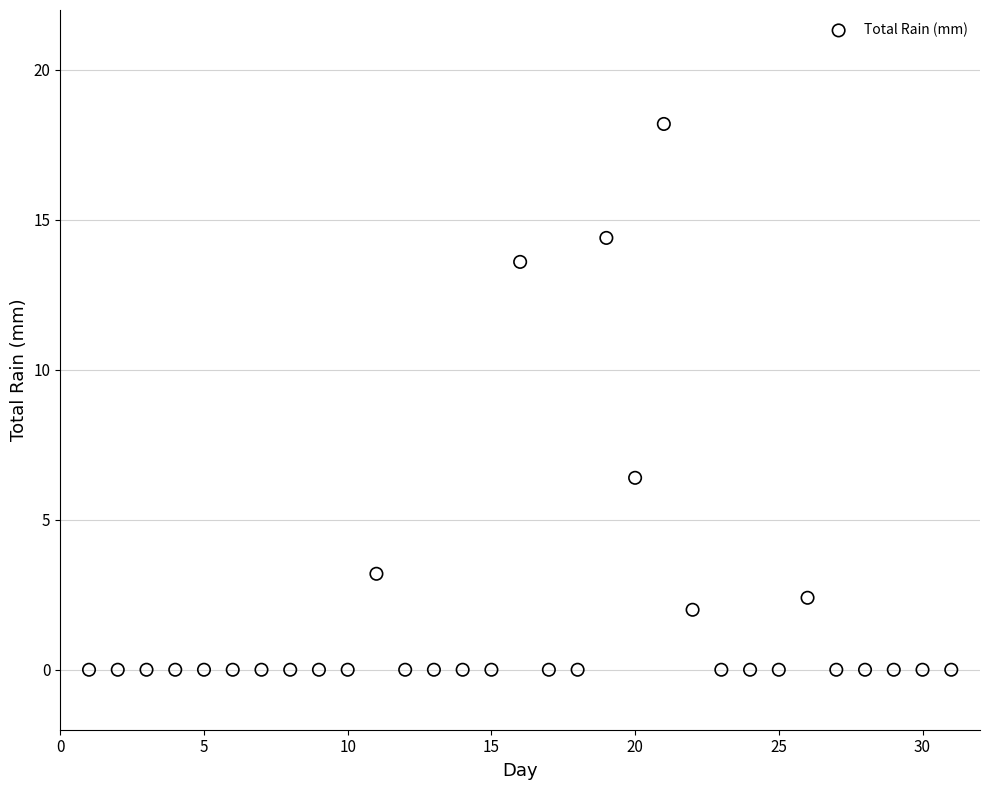

What is the range of Y values (max minus min)?

18.2